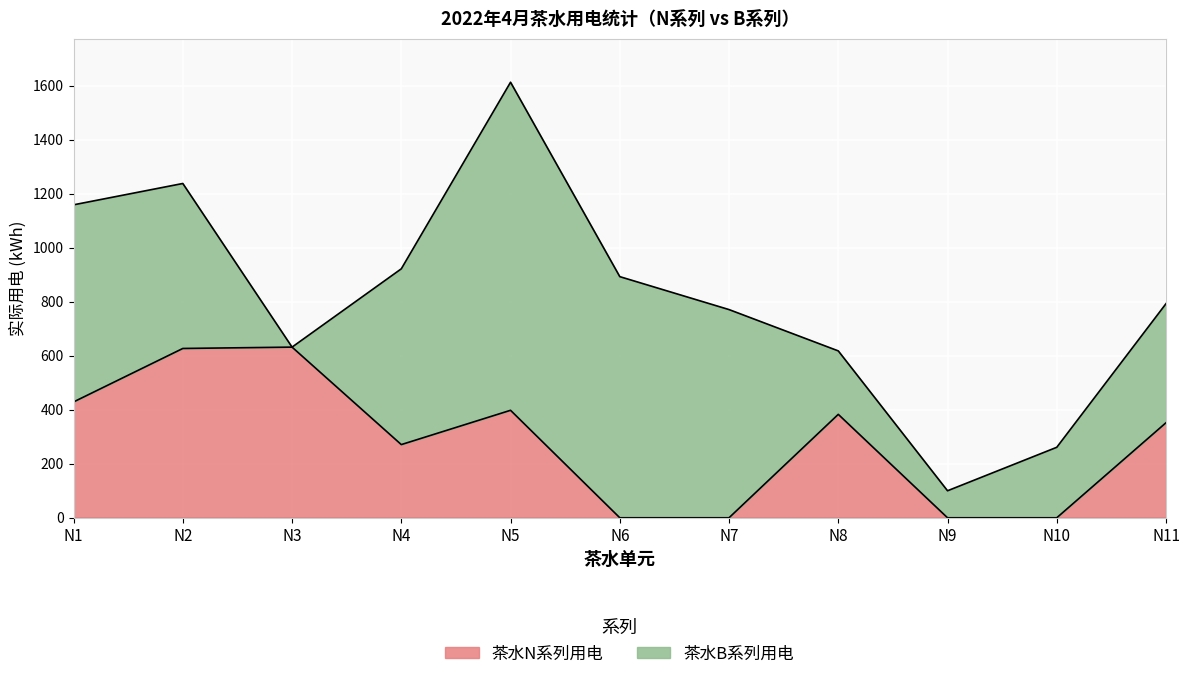

At which category does the data reach its first local valley?

N4